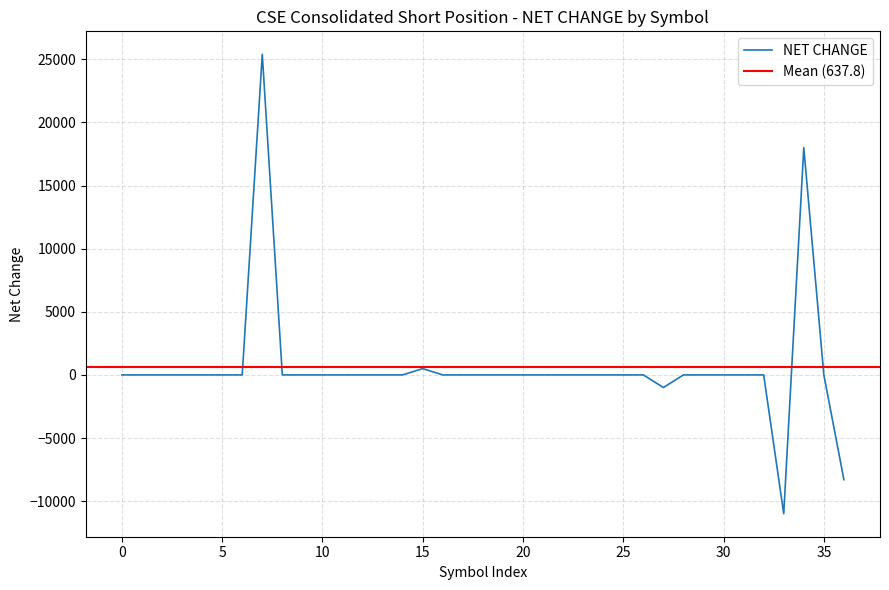

Does the chart display data point markers on the line(s)?

No